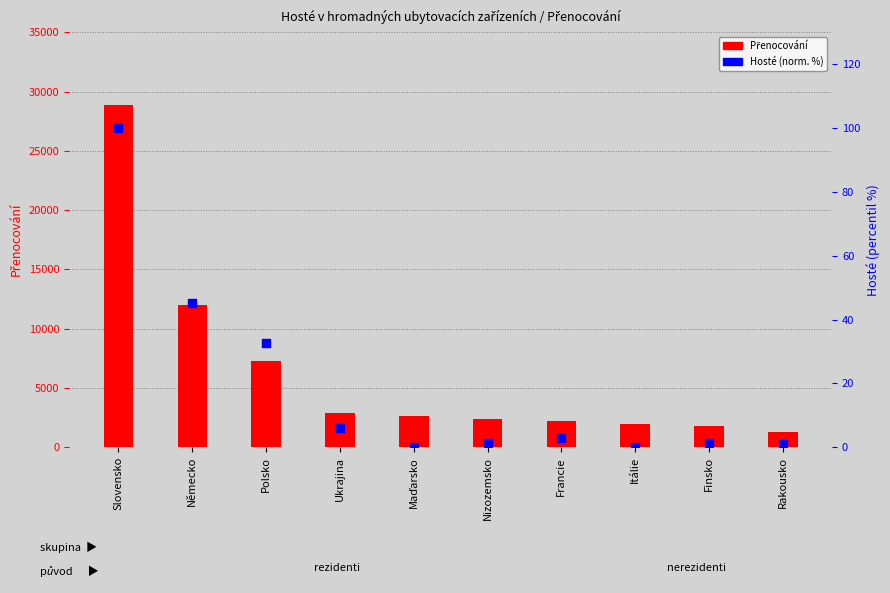

What are all the series names shown in the legend?

Přenocování, Hosté (norm. %)